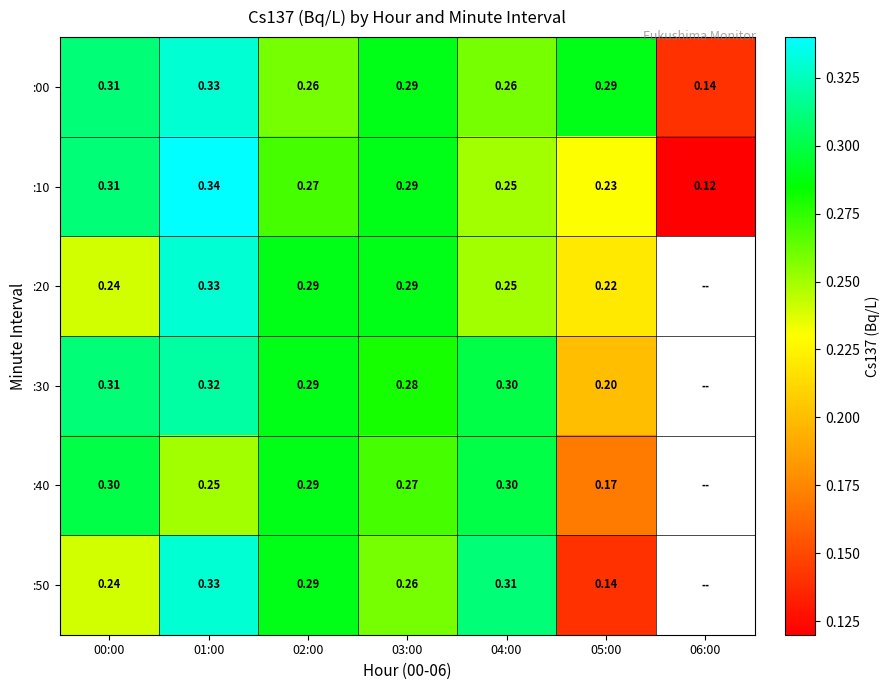

How many positive values does the :40 series have?

6